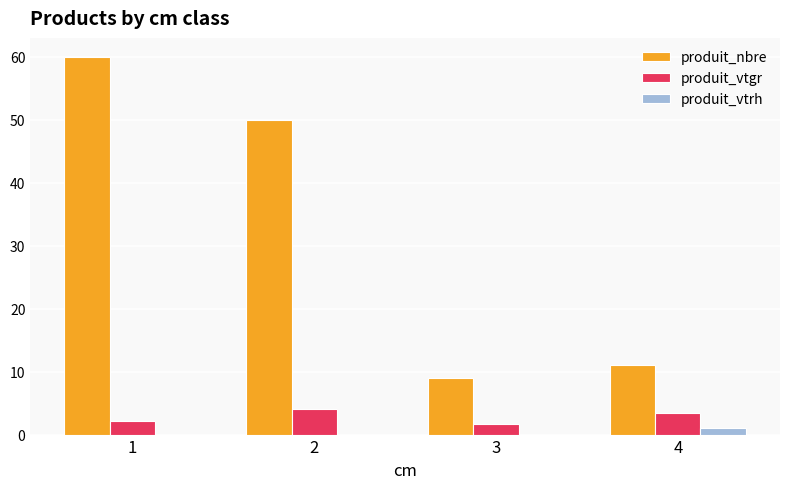

Between 1 and 3, which series saw the biggest shift?

produit_nbre